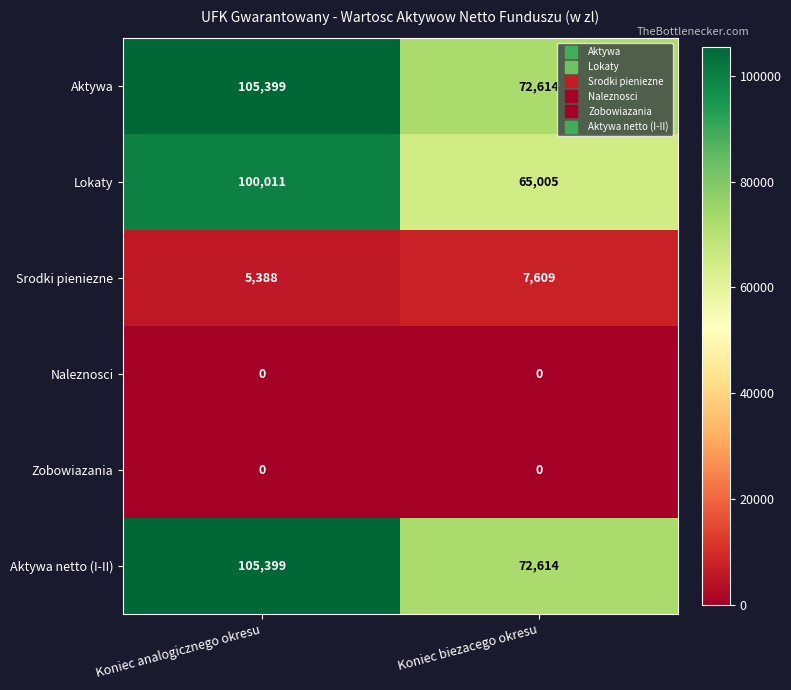

At which category is the sum across all series the highest?

Koniec analogicznego okresu